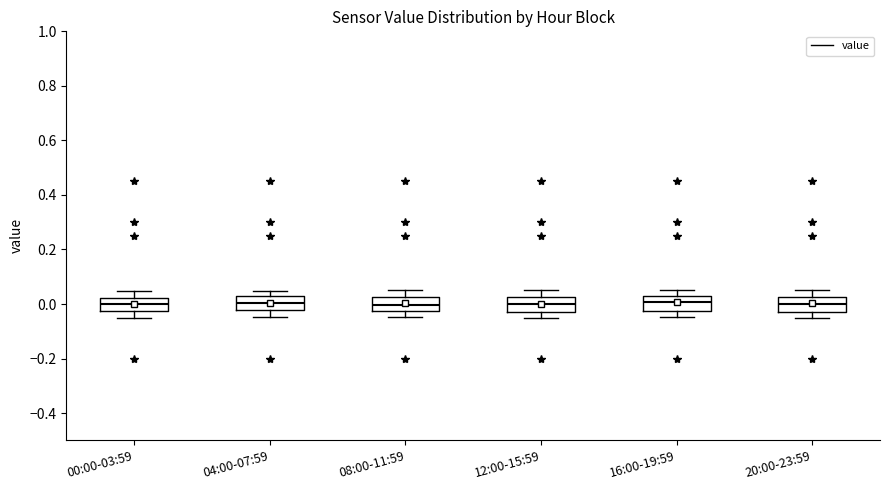

Where does the lower whisker of the box for 12:00-15:59 end on the y-axis? The values are not printed on the chart, so give them approximately, as read against the axis.

-0.04